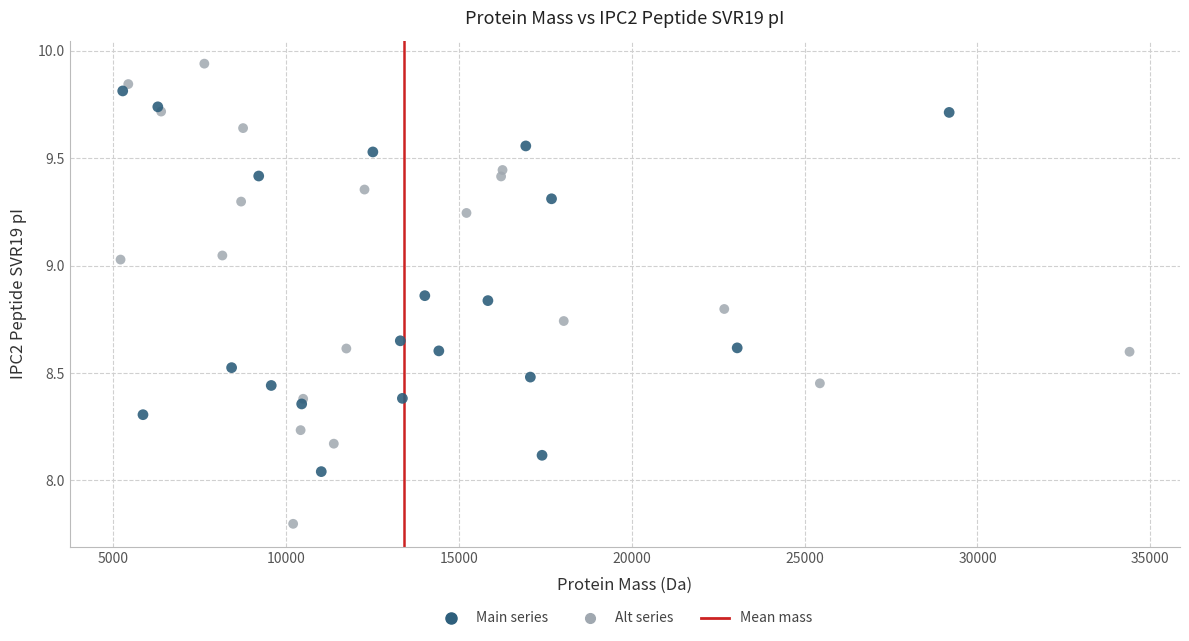

Which series reaches the minimum Y coordinate?

Alt series